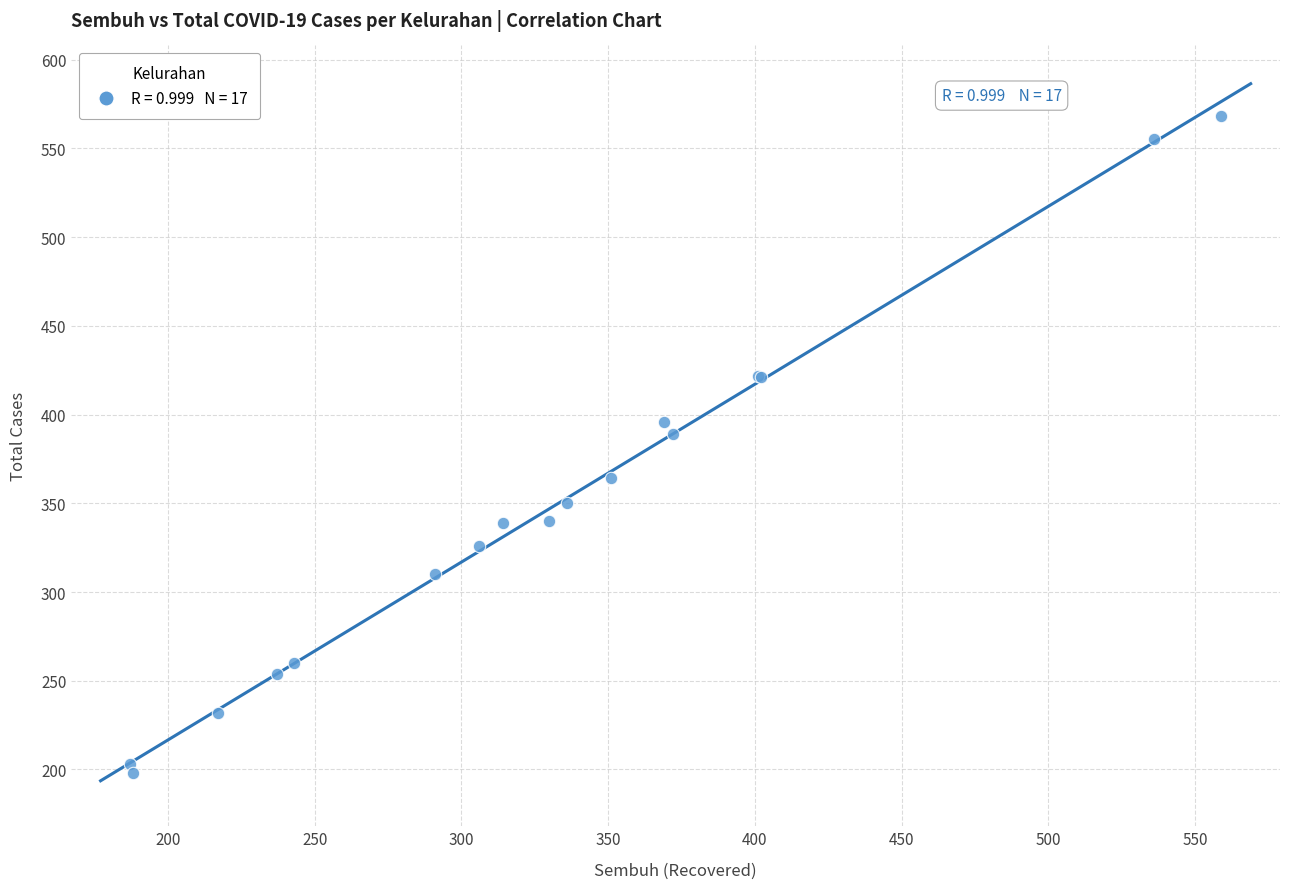

What Y value in the scatter plot is closest to 383?

389